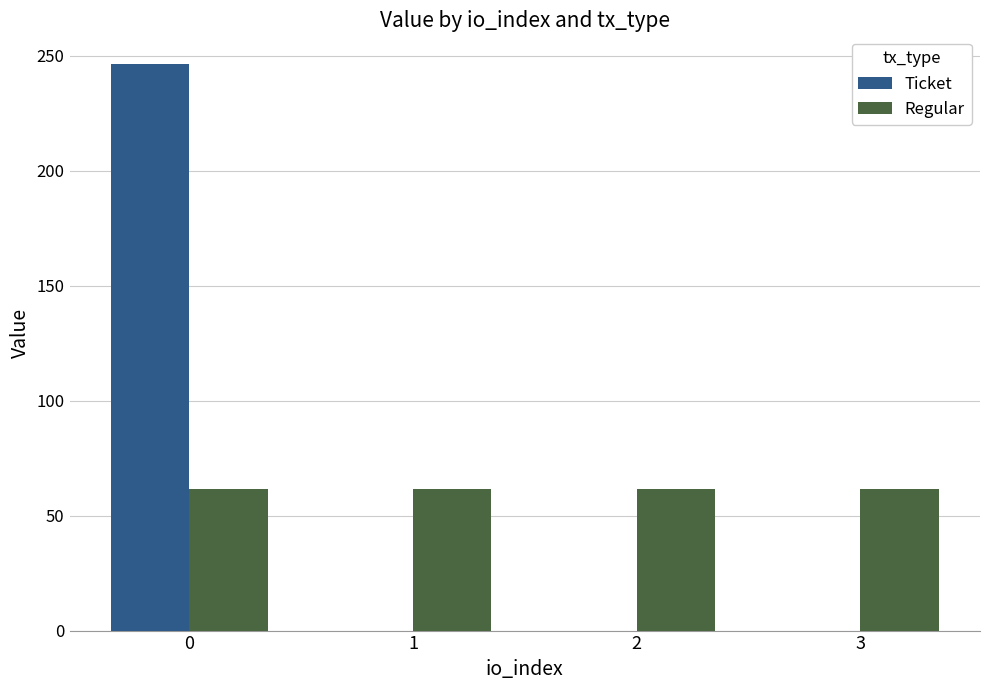

How many data points does each series have?

4